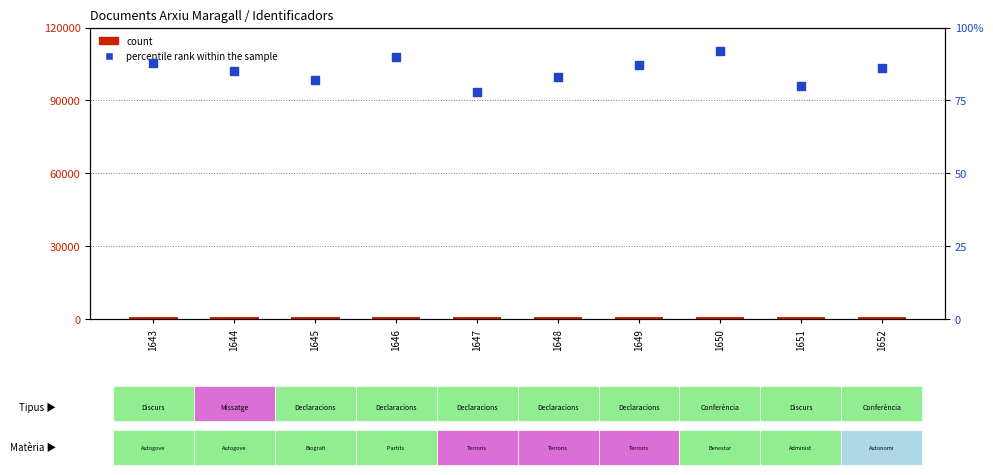

At how many categories does at least one series exceed 306?

10